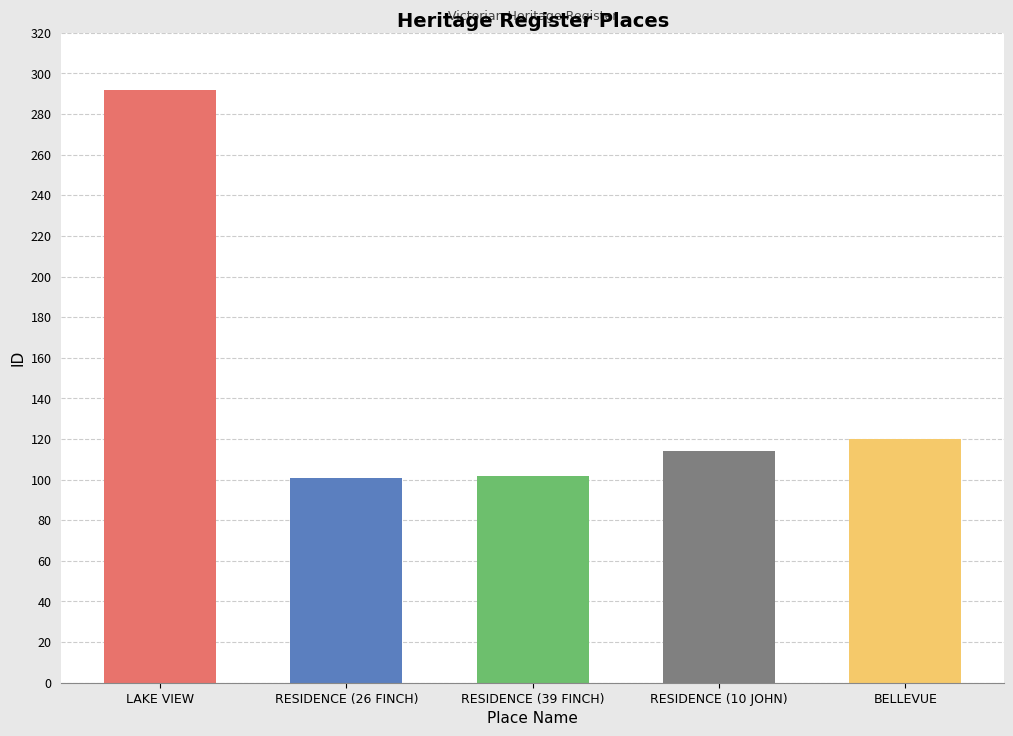

Are the bars grouped side by side (vs. stacked)?

No